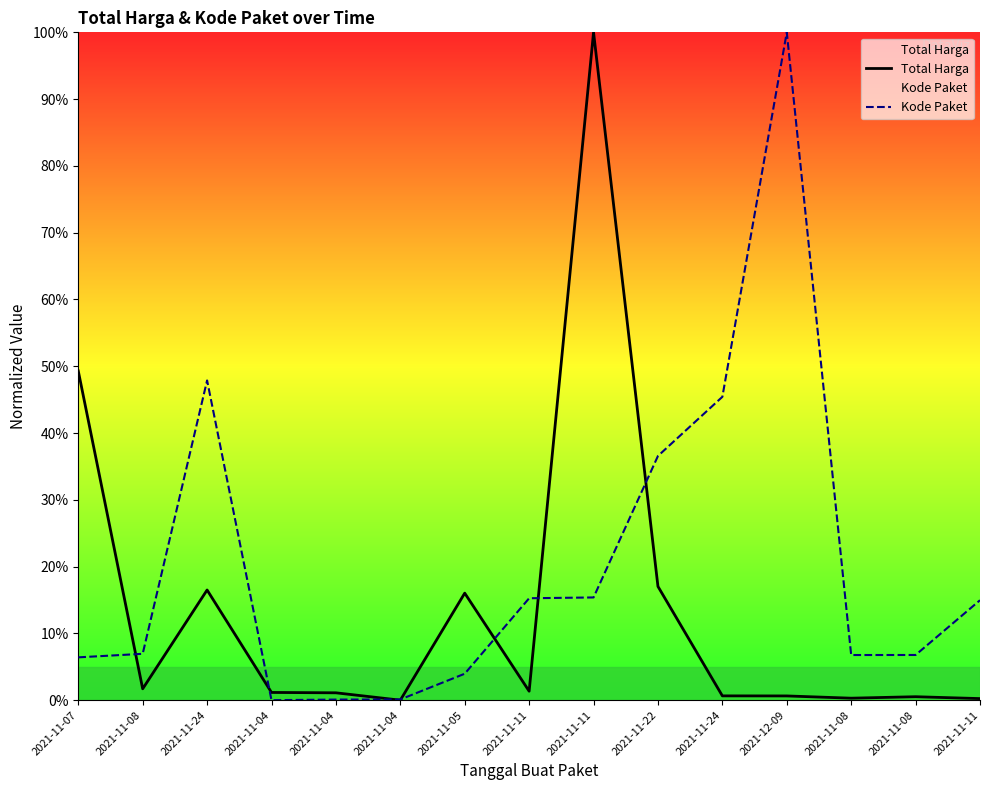

What are all the series names shown in the legend?

Total Harga, Kode Paket